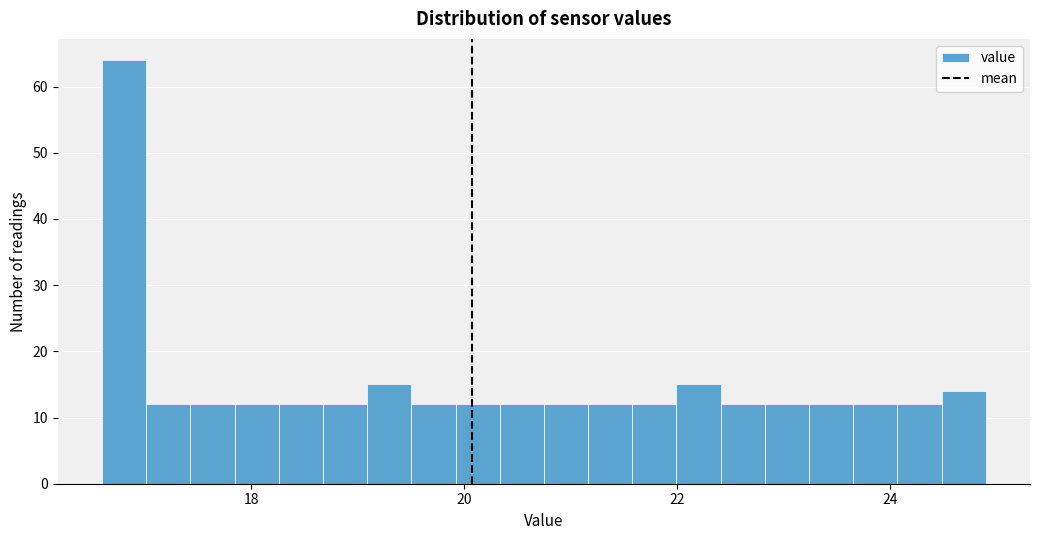

Around what value on the x-axis is the tallest bar? Give the approximate position of its centre, as read against the axis.

16.8